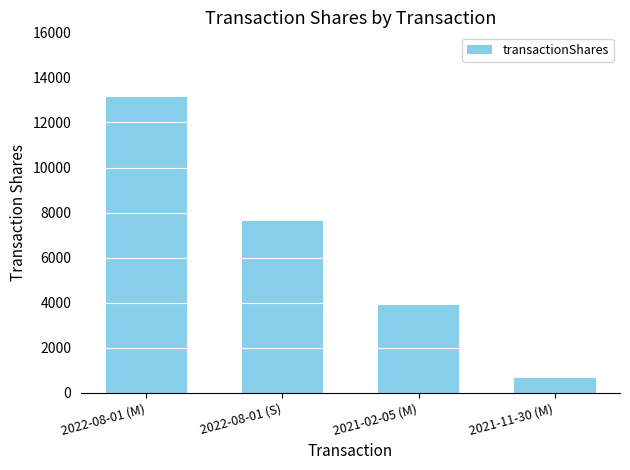

Where is the data nearest to the value 6896?

2022-08-01 (S)